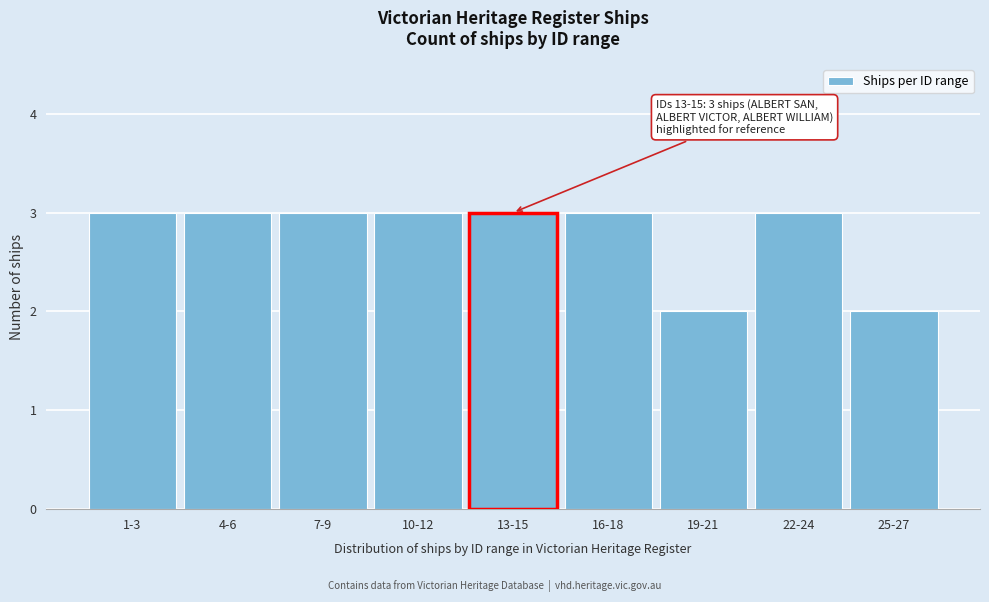

Reading left to right, list all the values displayed in this chart.

3	3	3	3	3	3	2	3	2